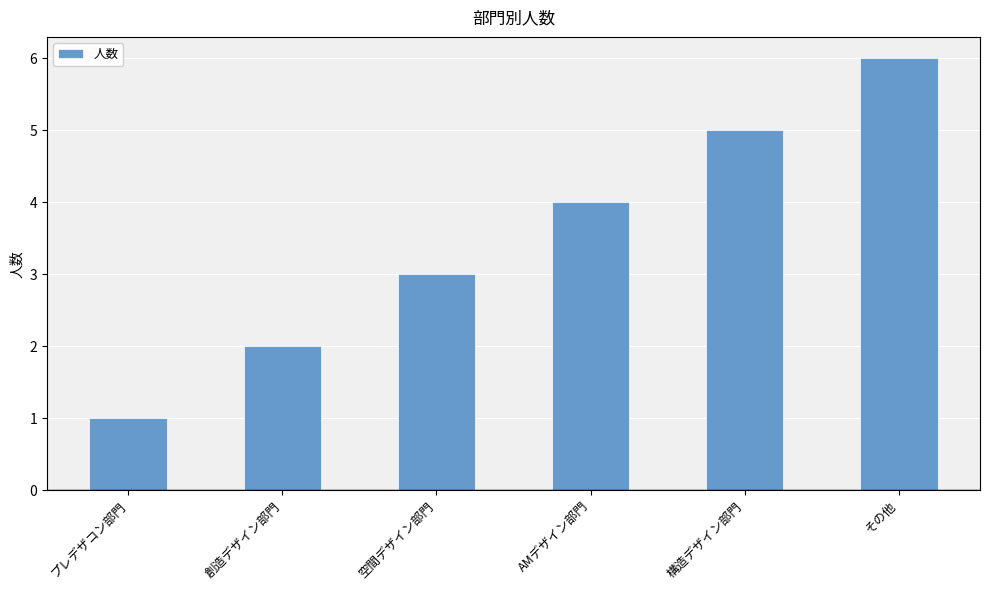

What is the difference between the second highest and second lowest values?

3